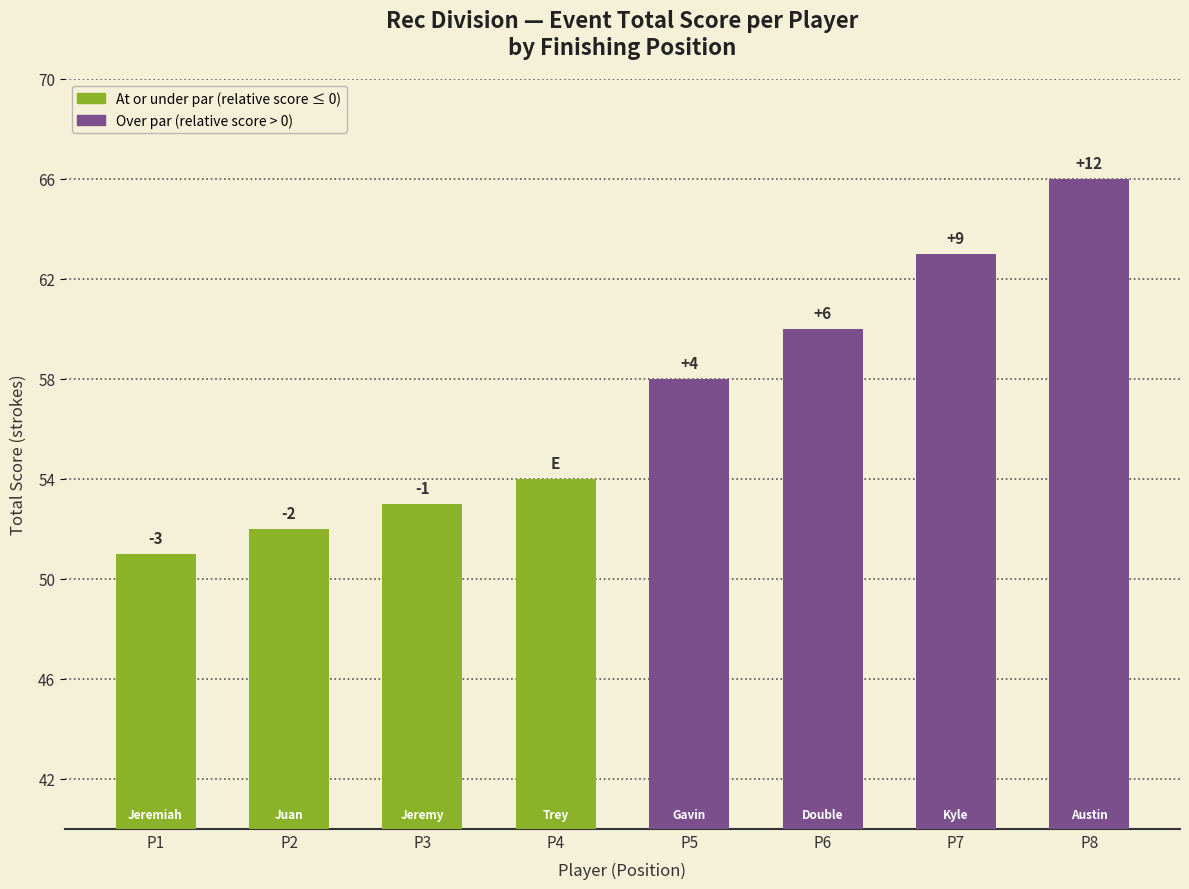

Is it true that the value at P3 is 53?

True